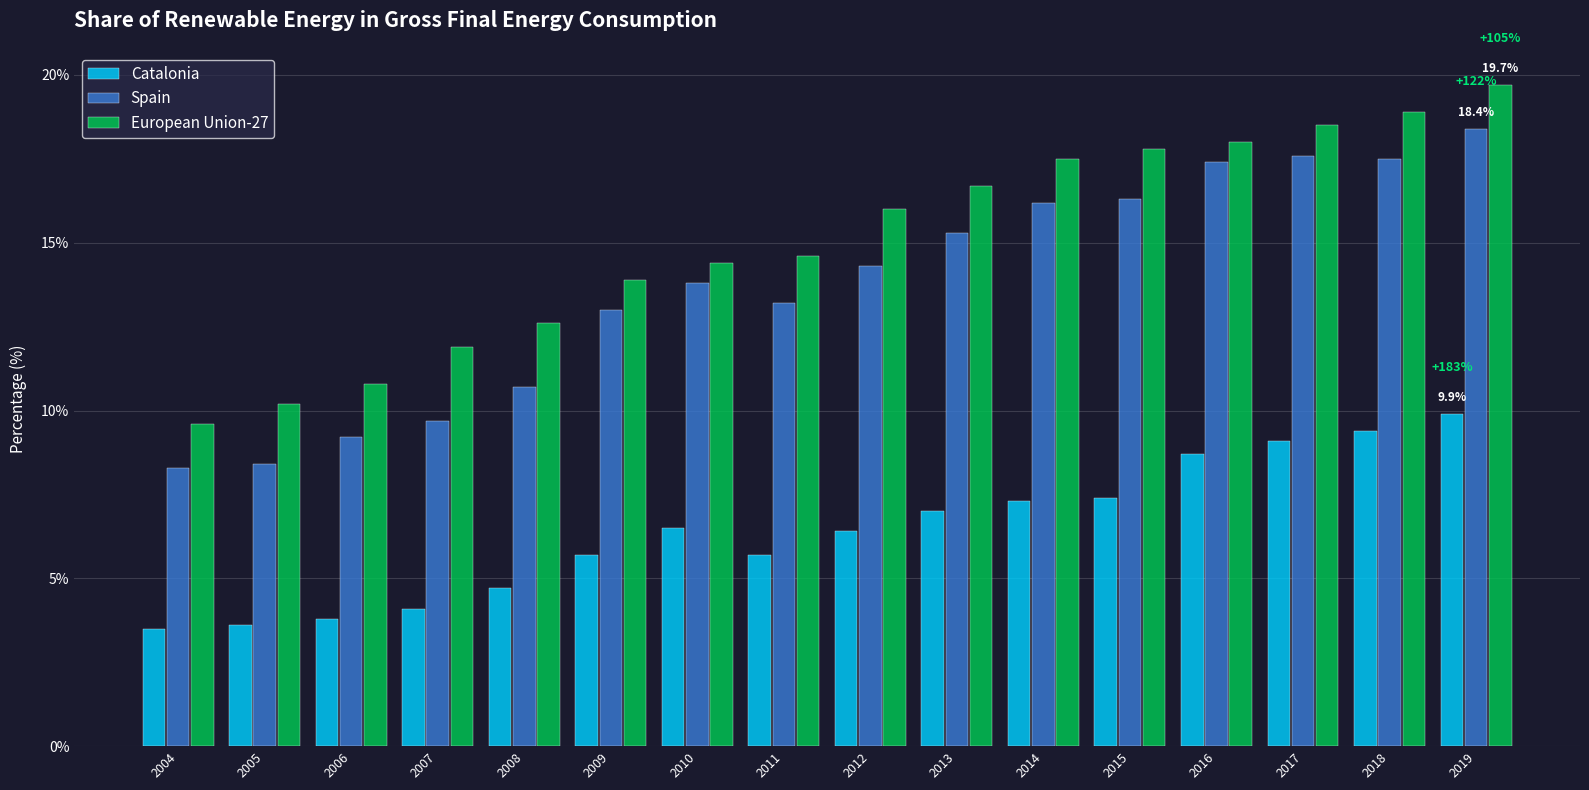

What is the total value across all series at 2019?

48.0